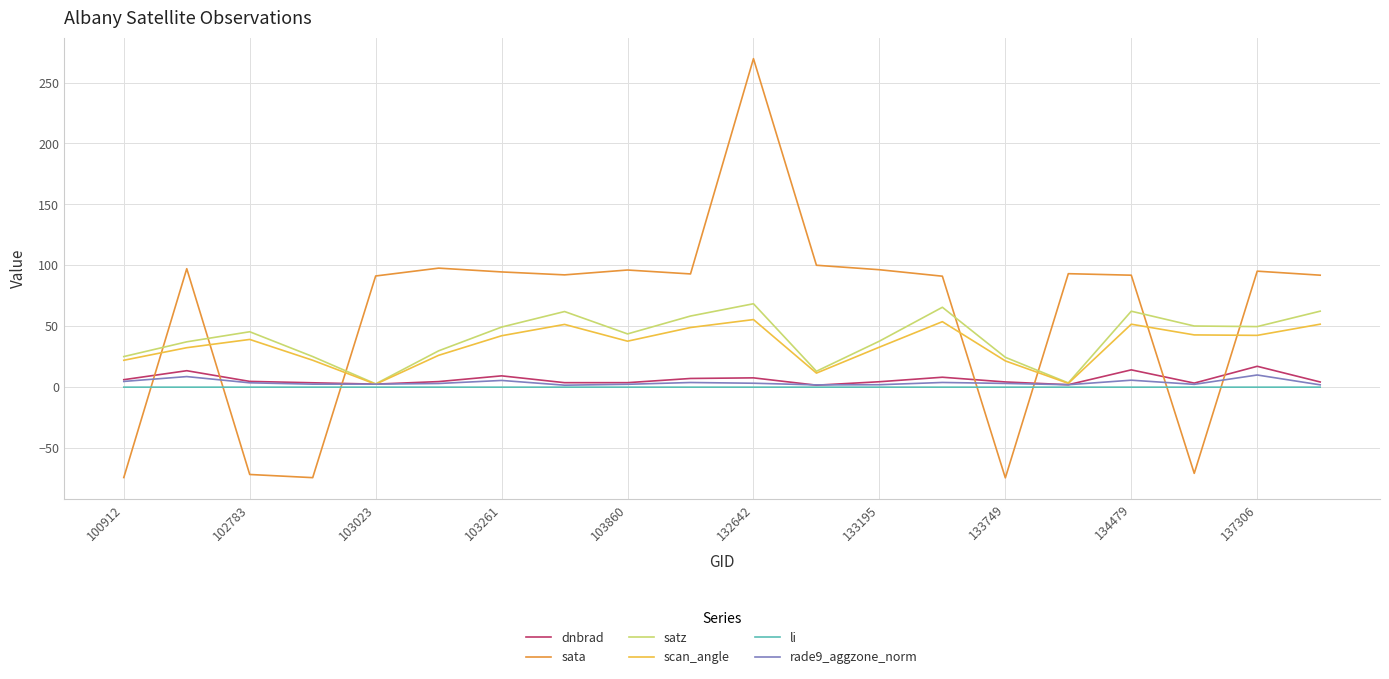

What is the highest value of the sata series?

269.6